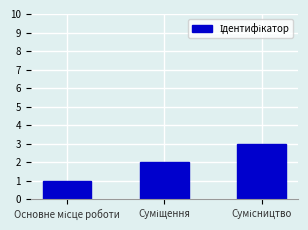

Count the values in the range 1 to 3.

3